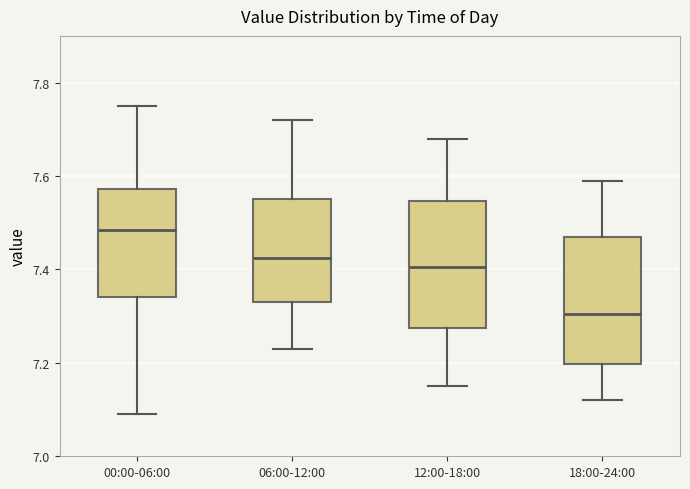

Which box's median line is the highest?

00:00-06:00